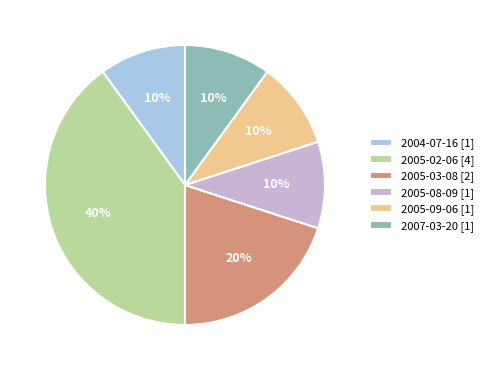

Is 2007-03-20 [1] the majority of the pie?

No